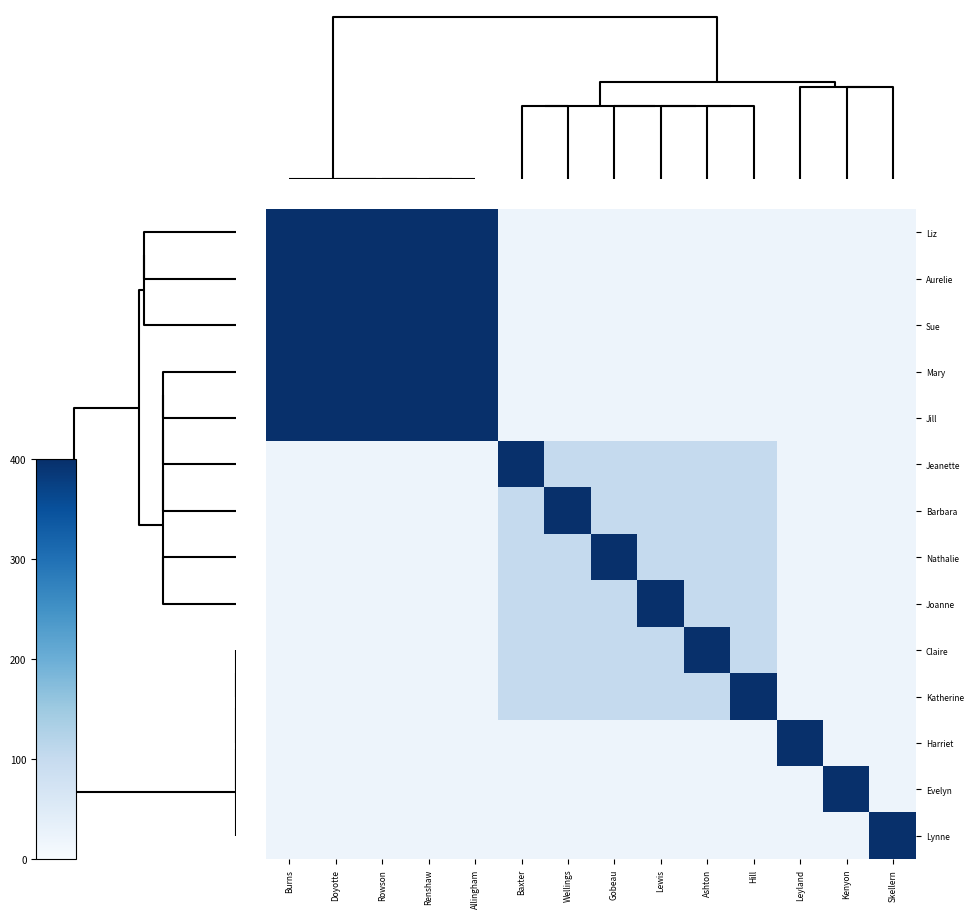

What is the smallest value displayed?

20